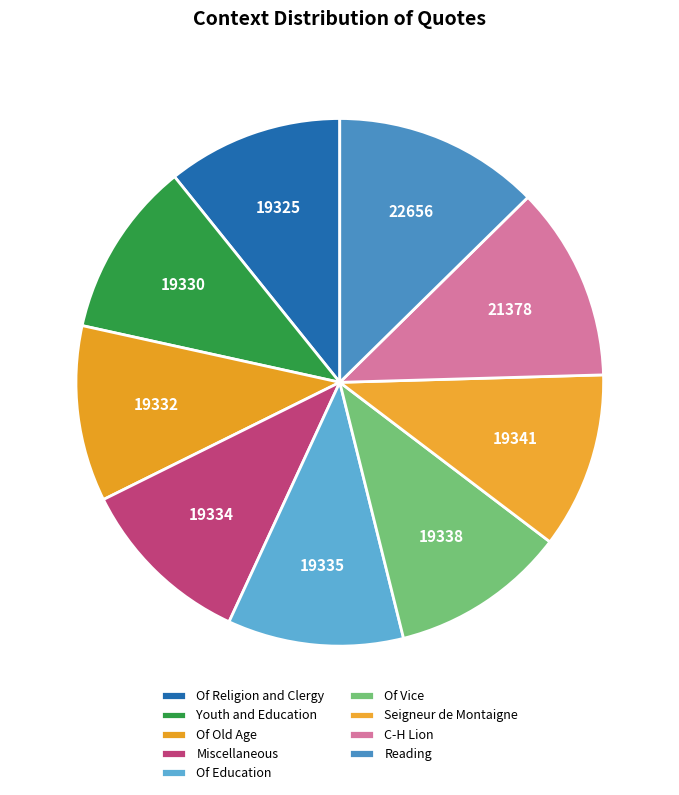

Is it true that Of Vice is 11% of the pie?

True